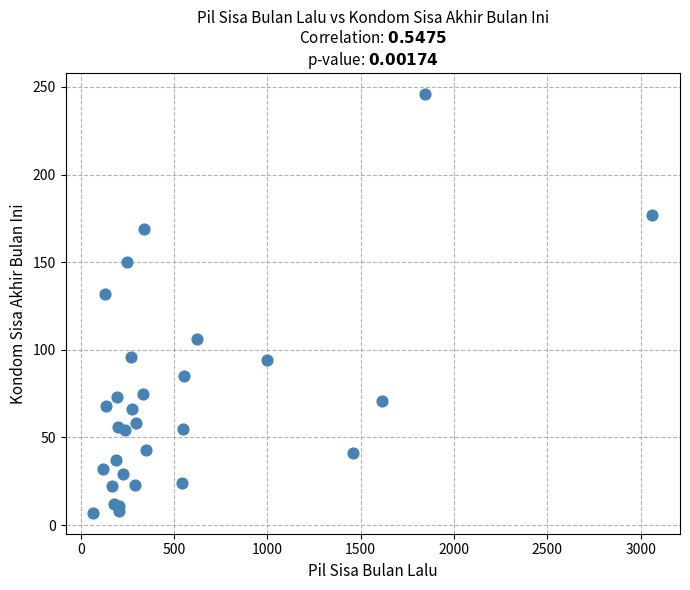

What Y value in the scatter plot is closest to 126?

132